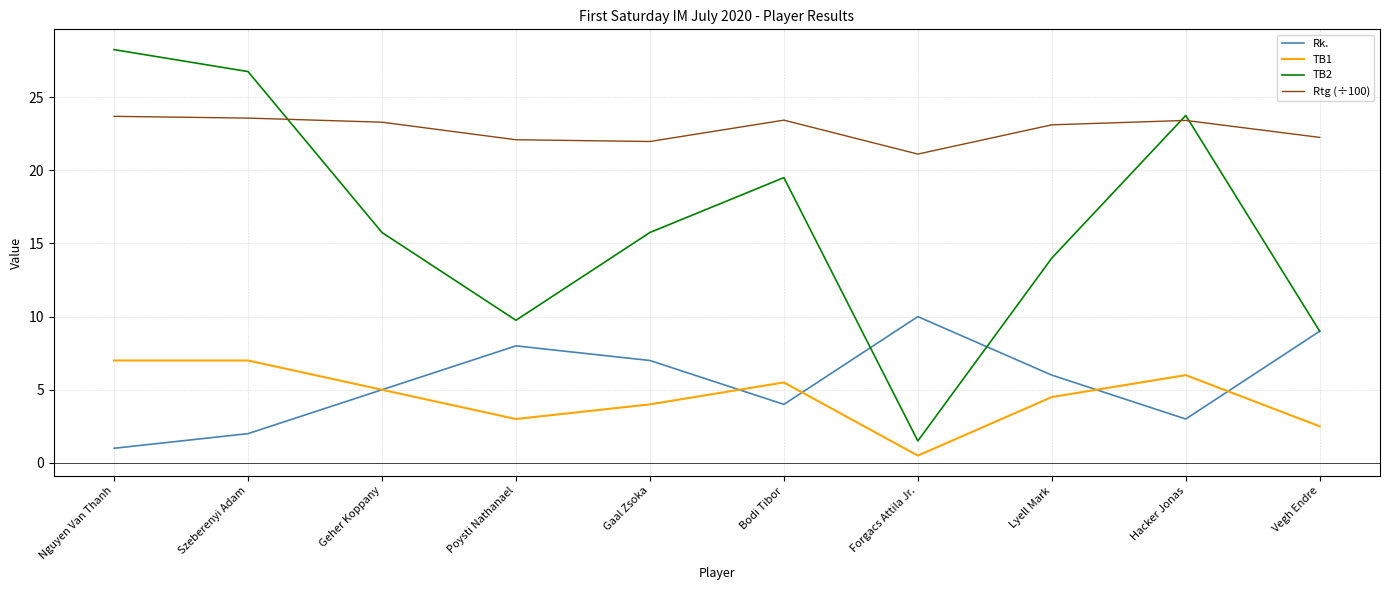

What is the total value across all series at Gaal Zsoka?

48.7